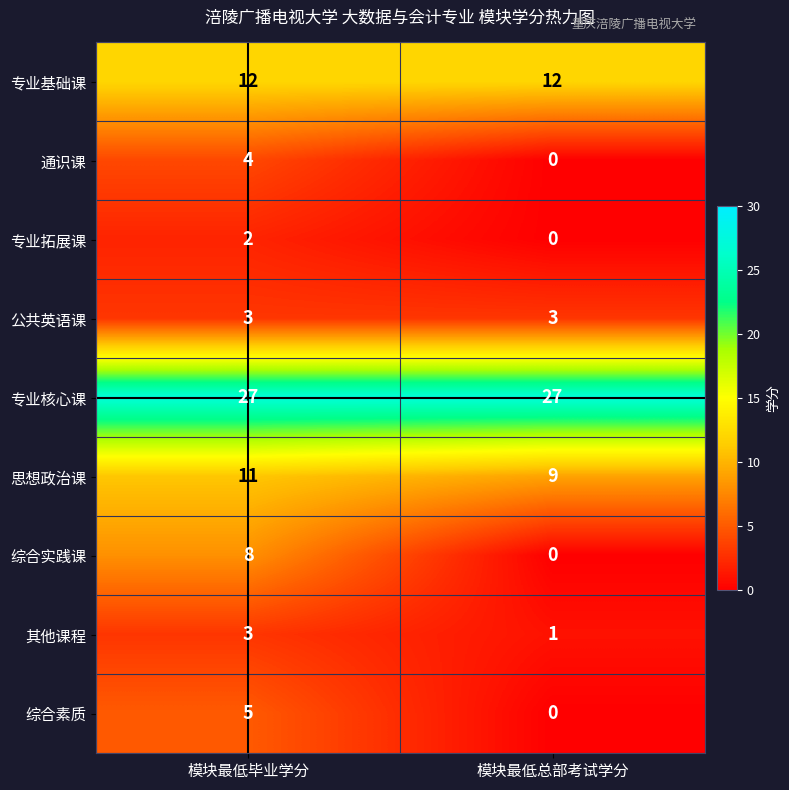

What is the spread (max minus min) of values at 模块最低总部考试学分?

27